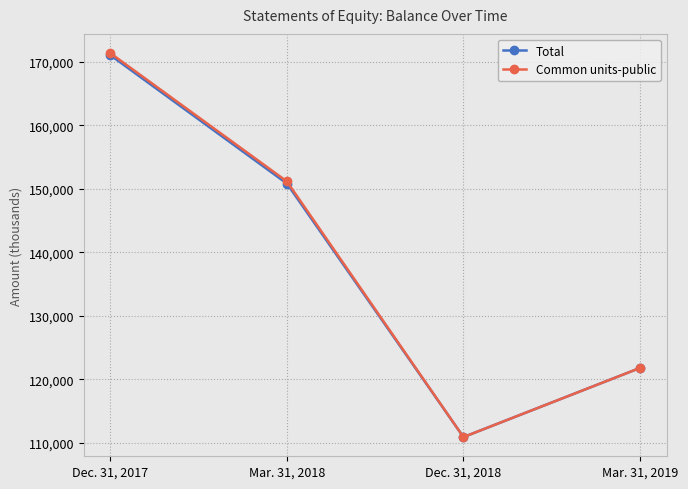

Count the number of categories in the chart.

4